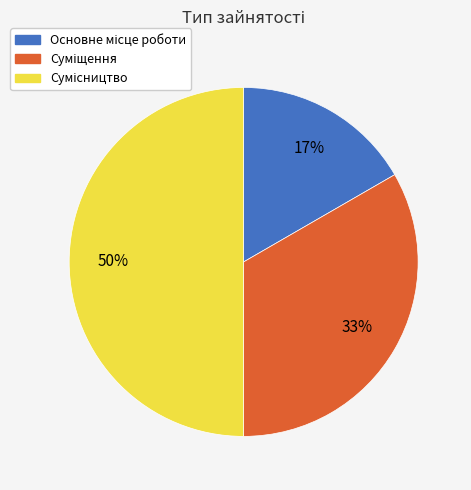

Count the number of slices in the pie.

3